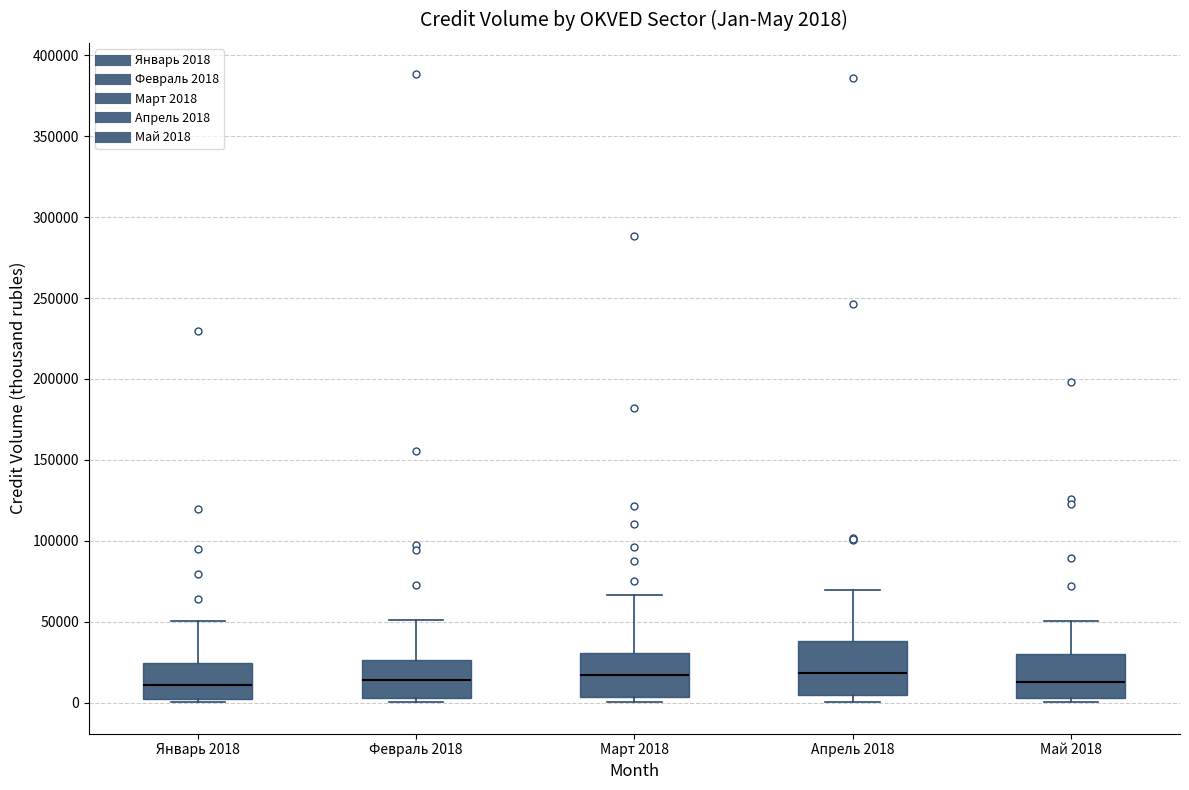

Which box is the tallest, from its lower edge to its upper edge?

Апрель 2018